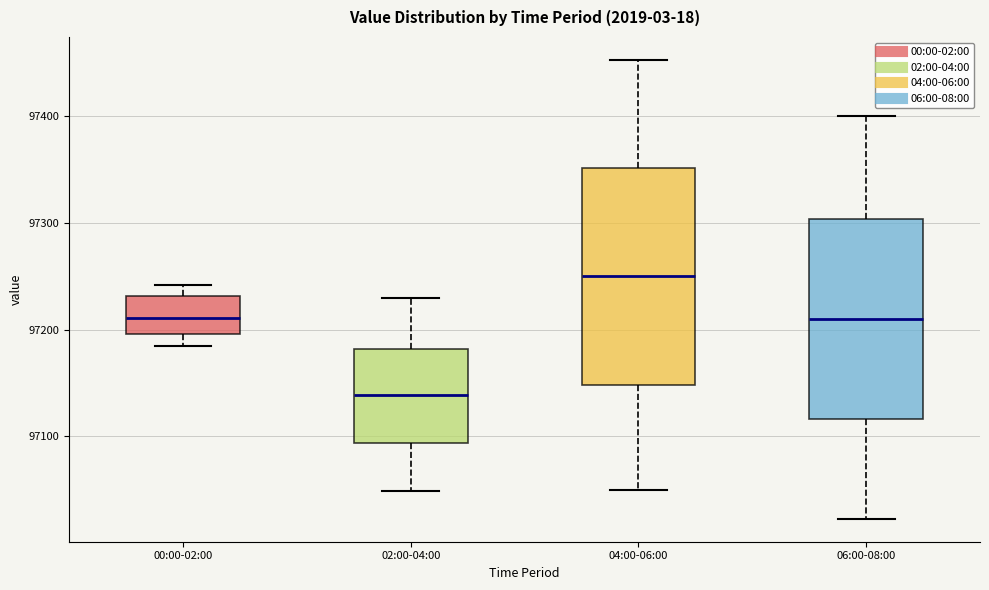

Comparing the boxes themselves (not the whiskers), which one is the tallest?

04:00-06:00